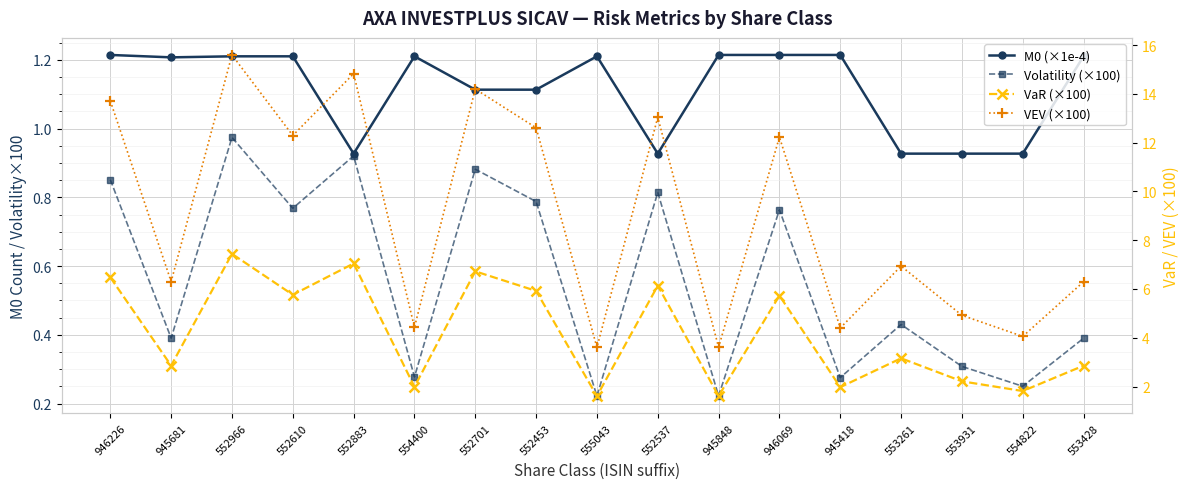

In Volatility (×100), how many points are lower than both neighbors (excluding endpoints)?

7